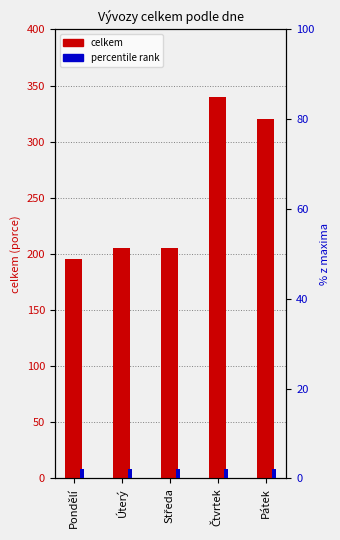

Which series has the largest range (max minus min)?

celkem